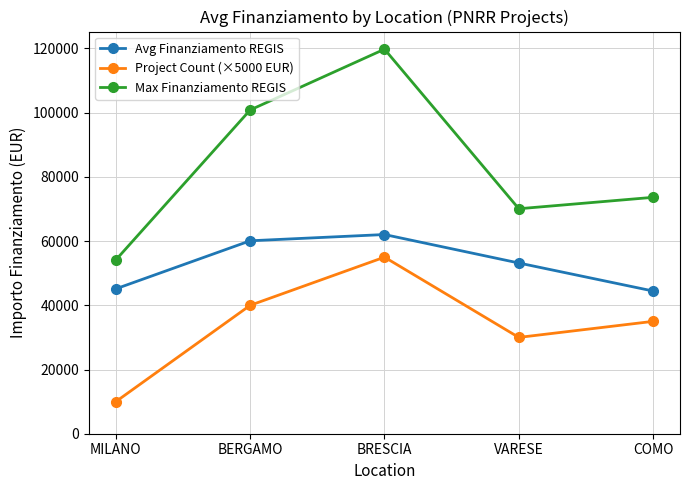

Which series changed the most between VARESE and COMO?

Avg Finanziamento REGIS